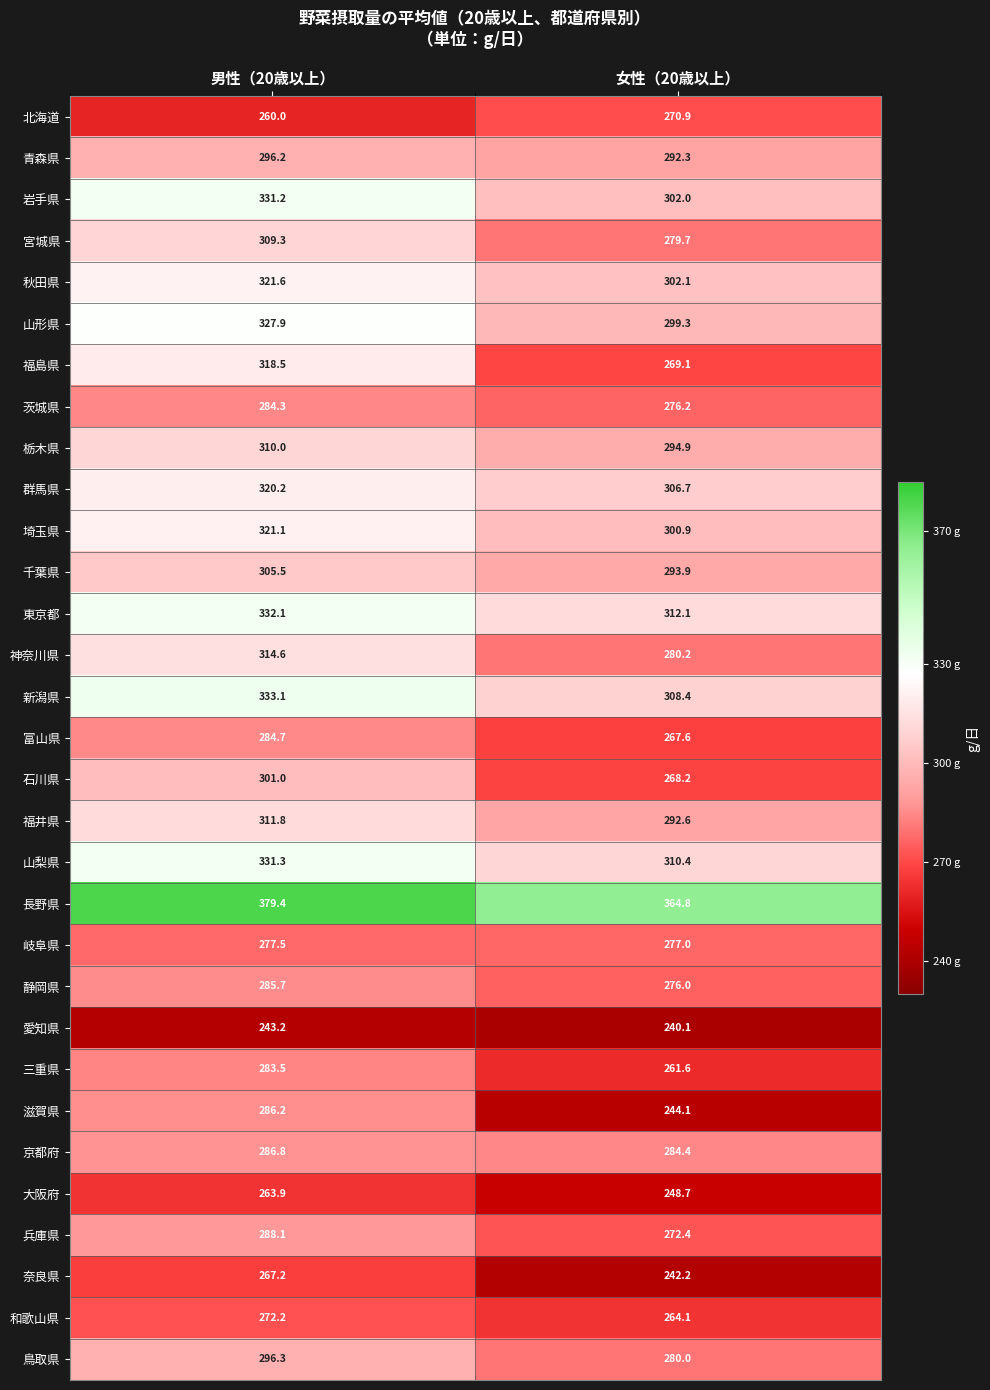

Which category has the lowest value across all series?

女性（20歳以上）